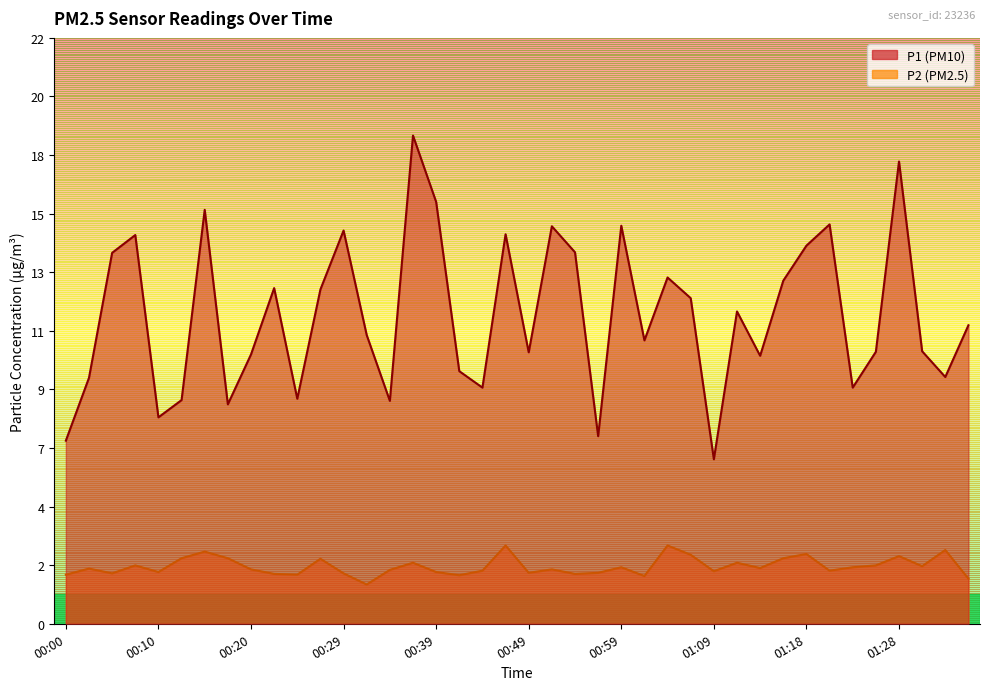

True or false: P1 and P2 intersect in this chart.

False